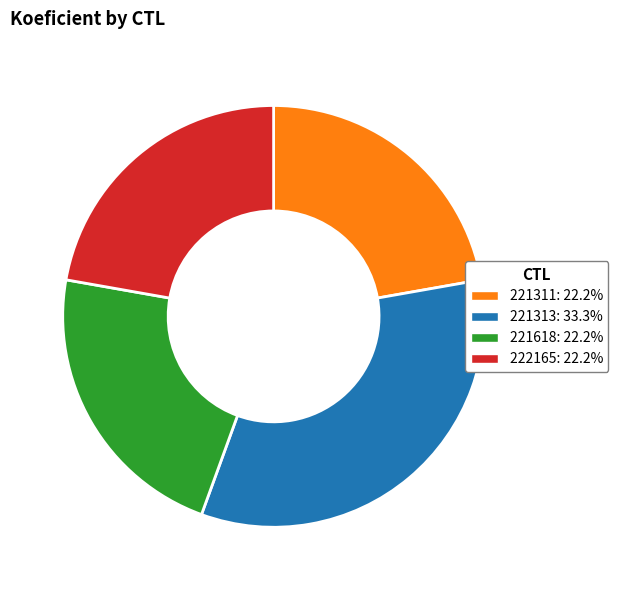

Is the sum of 221313 and 221618 greater than half?

Yes